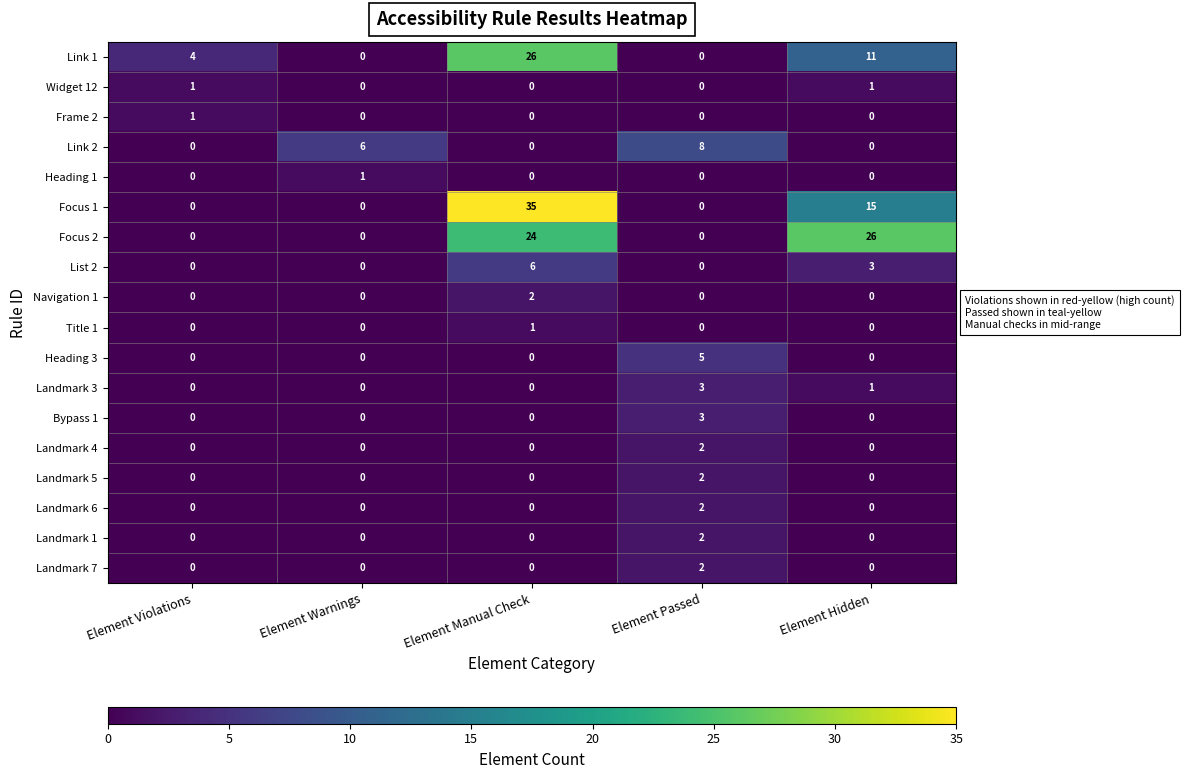

At which category does the chart reach its peak across all series?

Element Manual Check